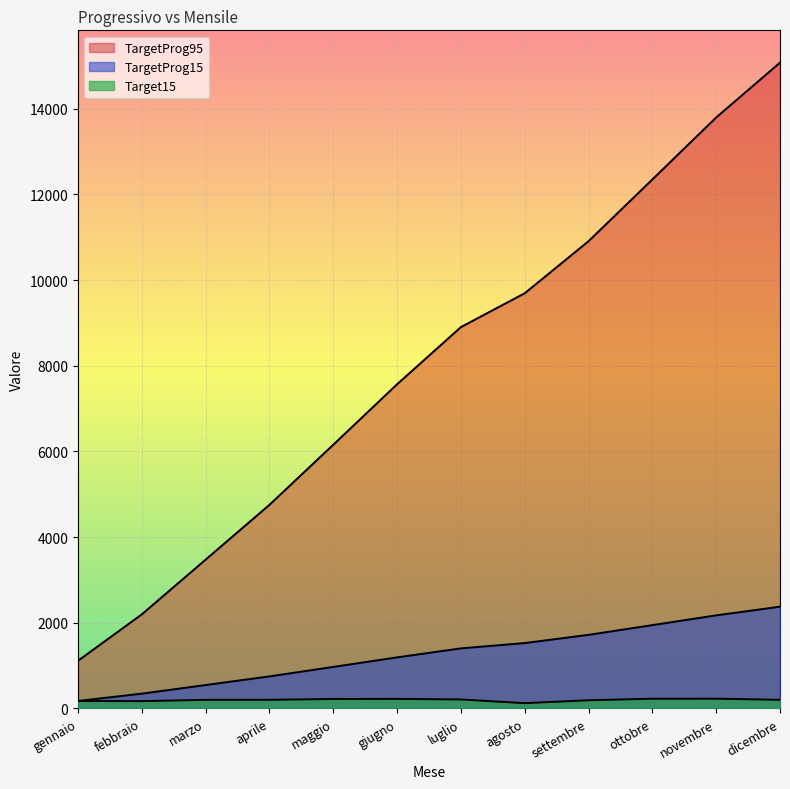

Between giugno and ottobre, which series saw the biggest shift?

TargetProg95